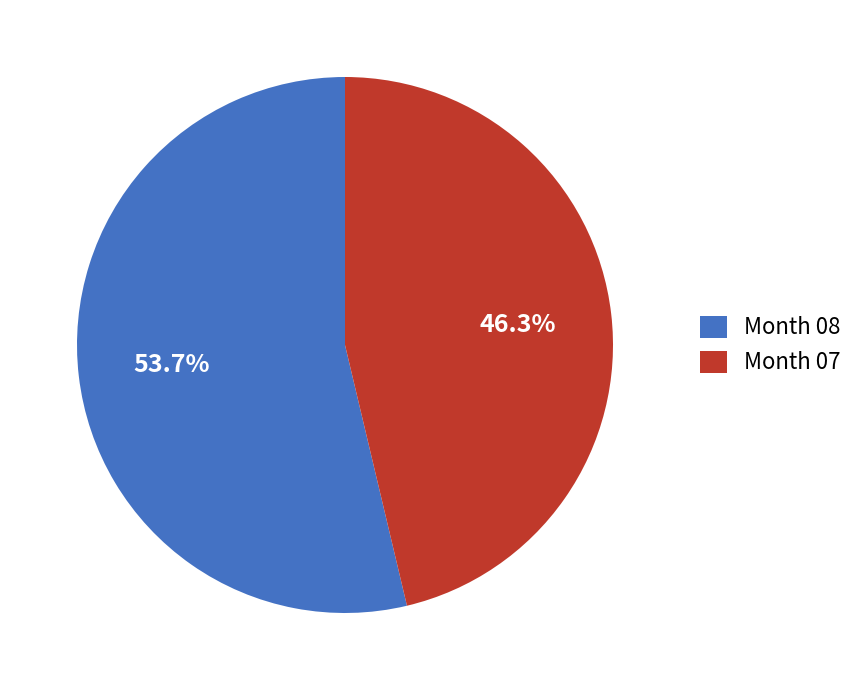

Which has a higher value, Month 07 or Month 08?

Month 08